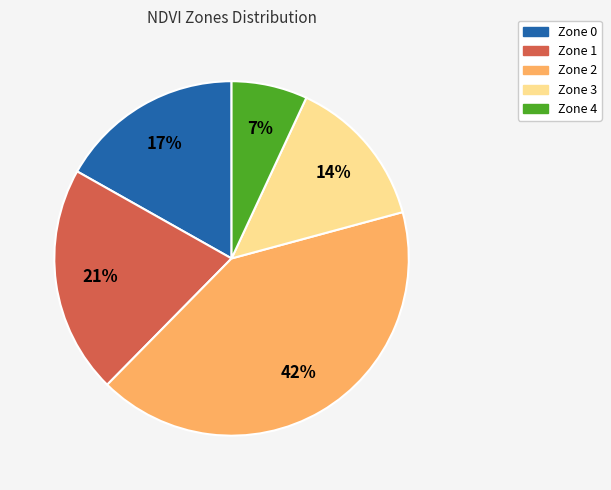

Does Zone 1 represent more than half of the total?

No